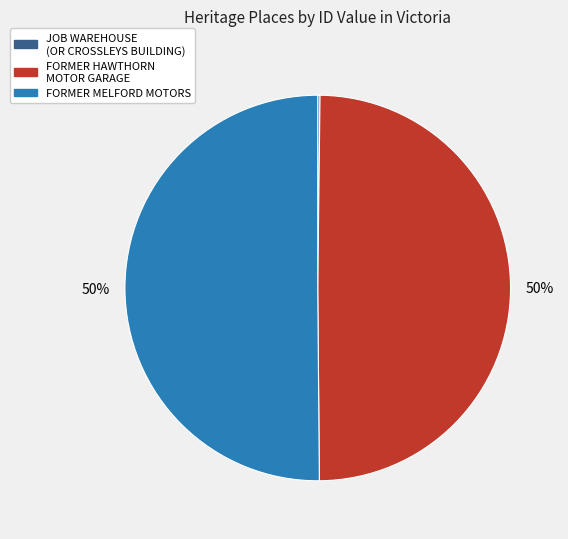

To the nearest percent, what is the combined percentage of FORMER HAWTHORN MOTOR GARAGE and FORMER MELFORD MOTORS?

100%